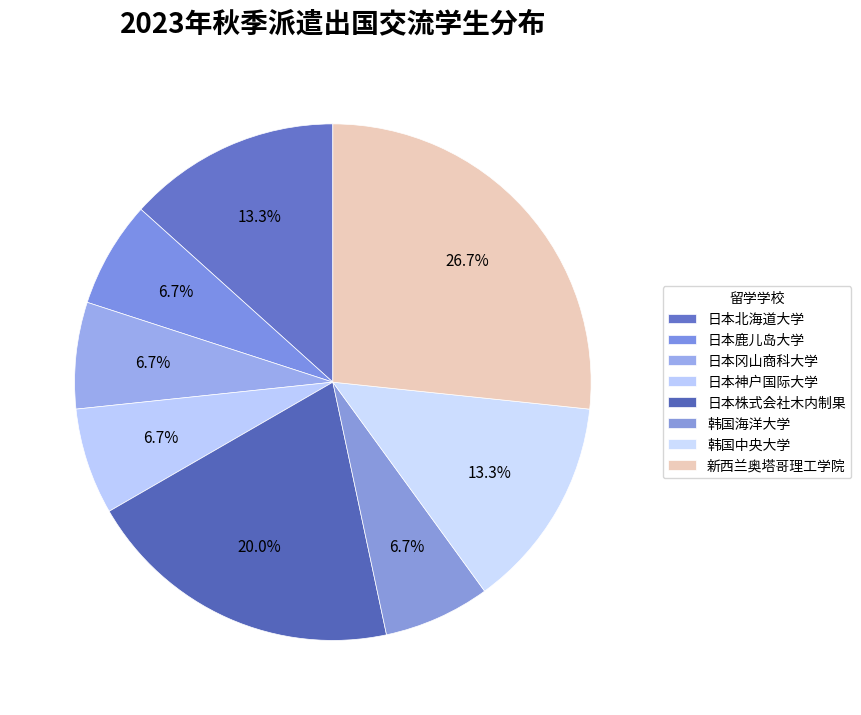

To the nearest percent, what portion does 韩国海洋大学 represent?

7%